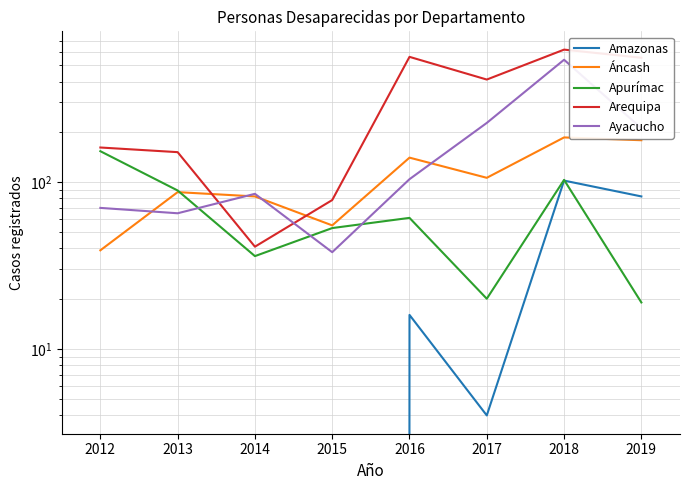

True or false: Áncash and Amazonas intersect in this chart.

False